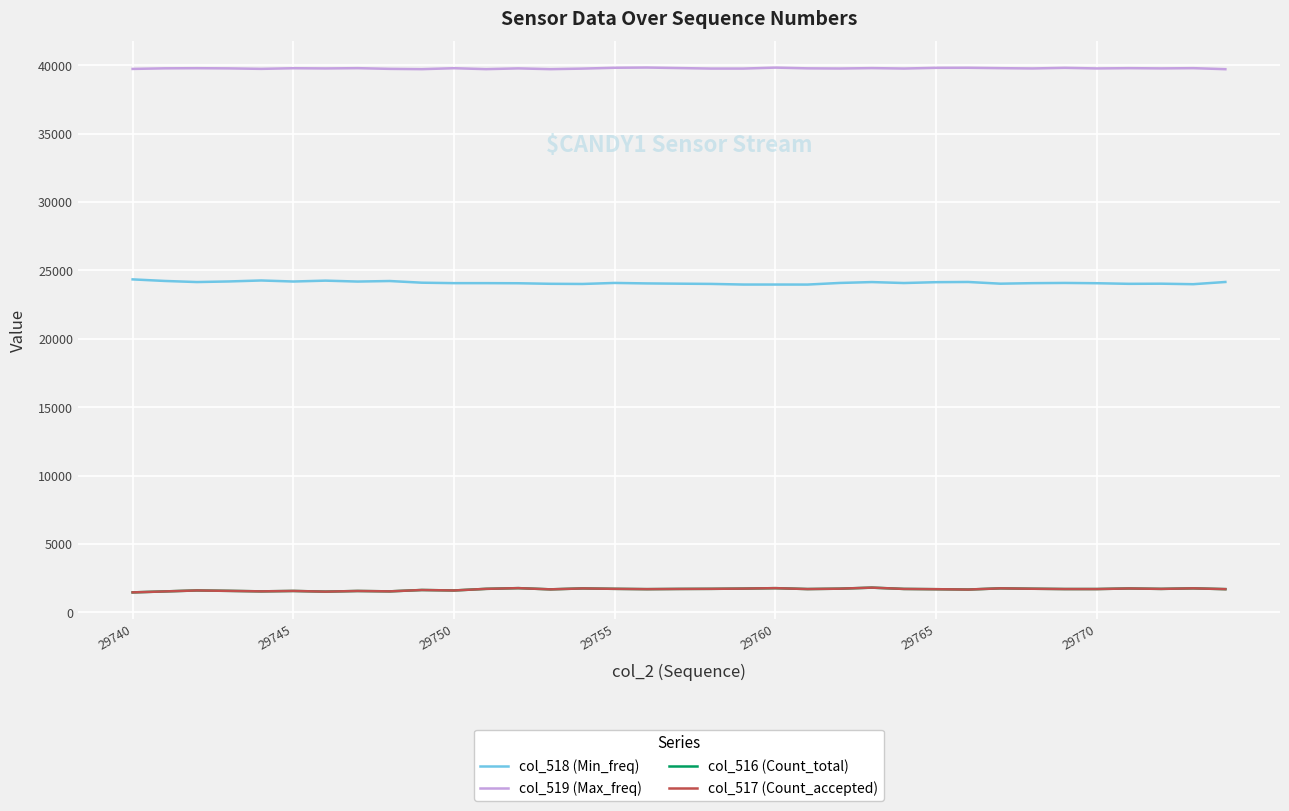

True or false: col_516 (Count_total) and col_519 (Max_freq) intersect in this chart.

False